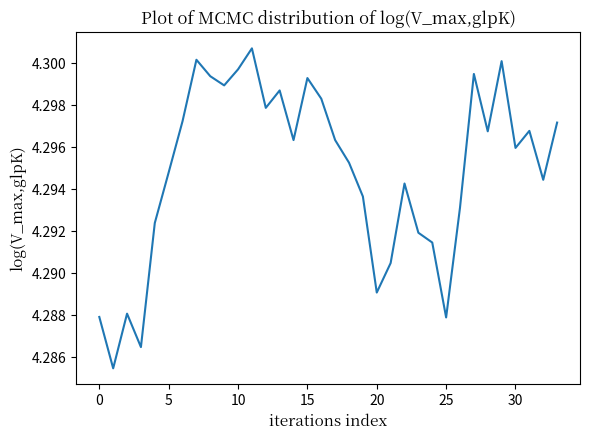

What is the minimum value shown in the chart?

4.3